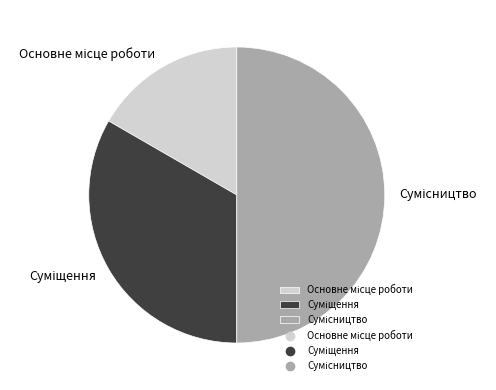

To the nearest percent, what portion does Сумісництво represent?

50%